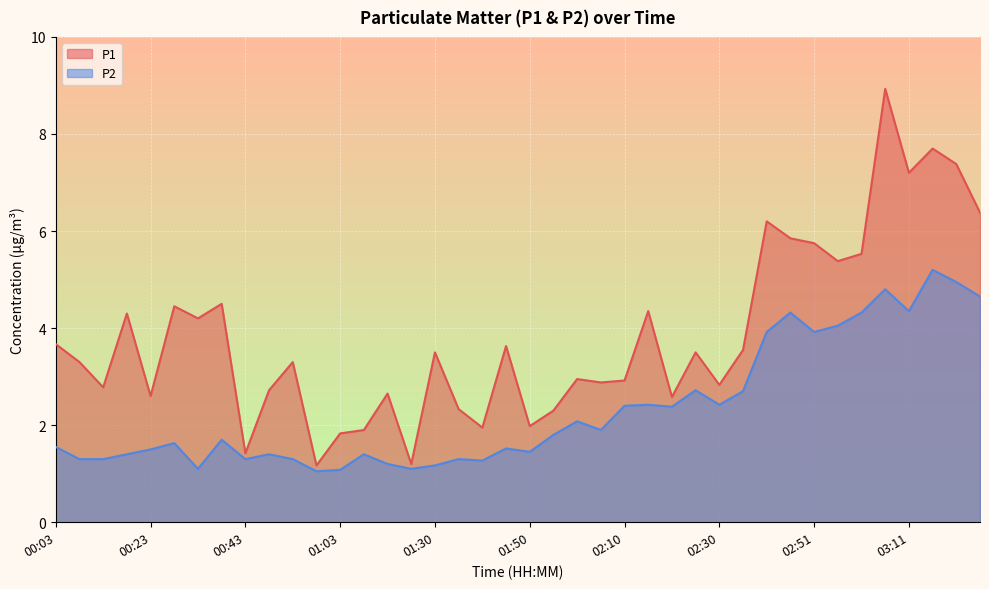

Rank the series by their maximum value, from highest to lowest.

P1, P2